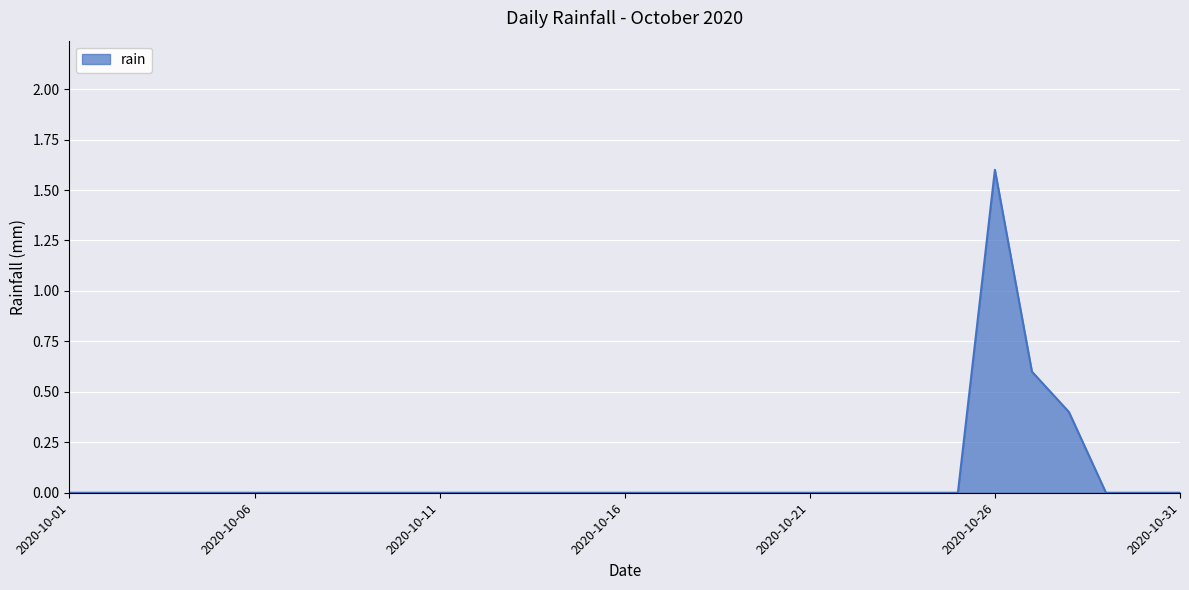

What is the difference between the maximum and minimum values?

1.6